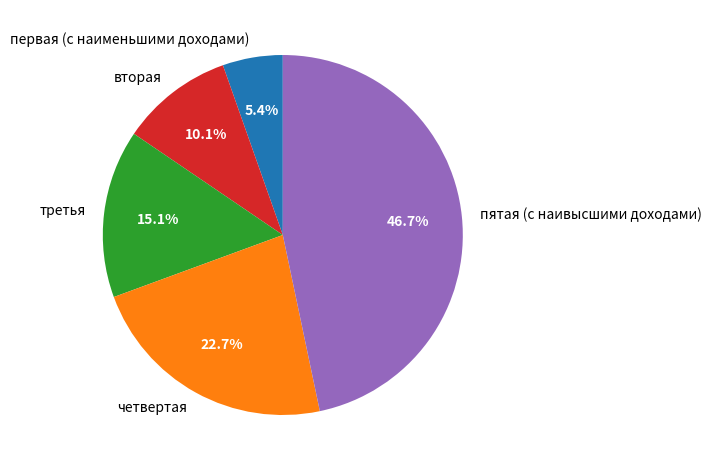

Is it true that вторая is 1% of the pie?

False